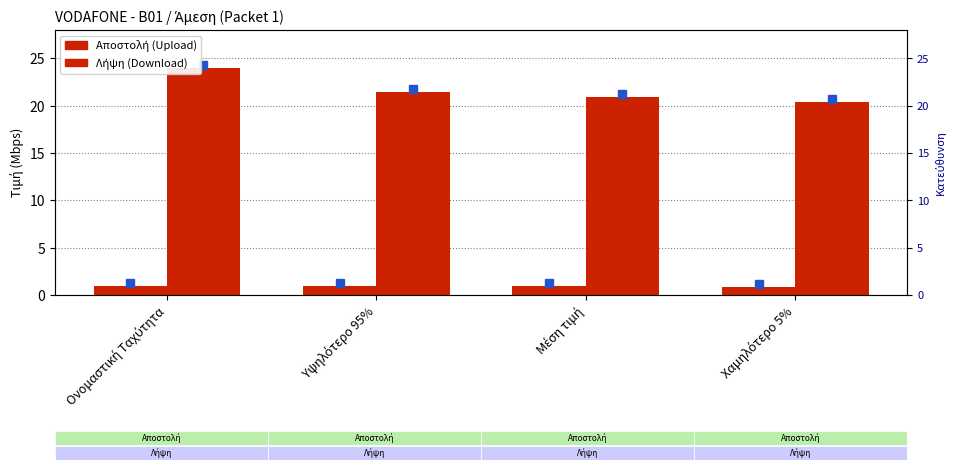

Is the value of Αποστολή at Χαμηλότερο 5% greater than the value of Λήψη at Μέση τιμή?

No